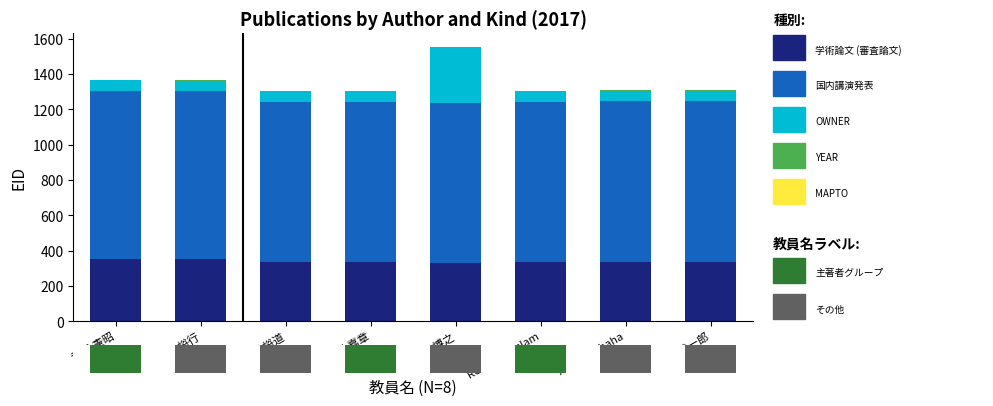

What is the highest value of the 国内講演発表 series?

952.8